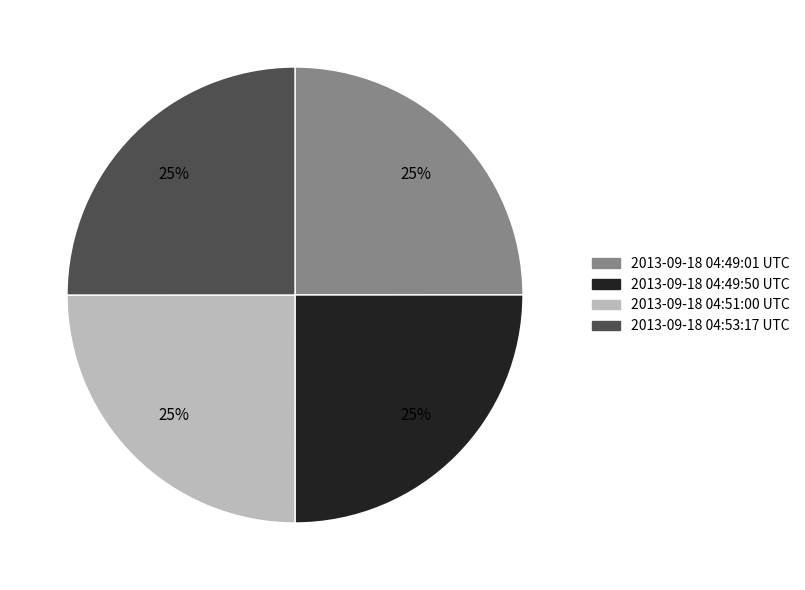

True or false: 2013-09-18 04:49:01 UTC accounts for 25% of the total.

True